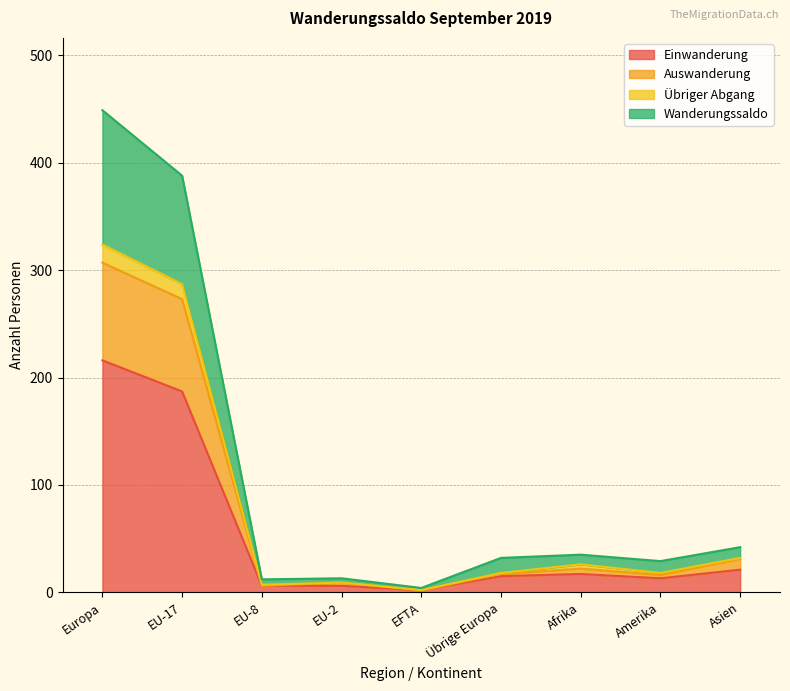

At which label does Wanderungssaldo reach its peak?

Europa